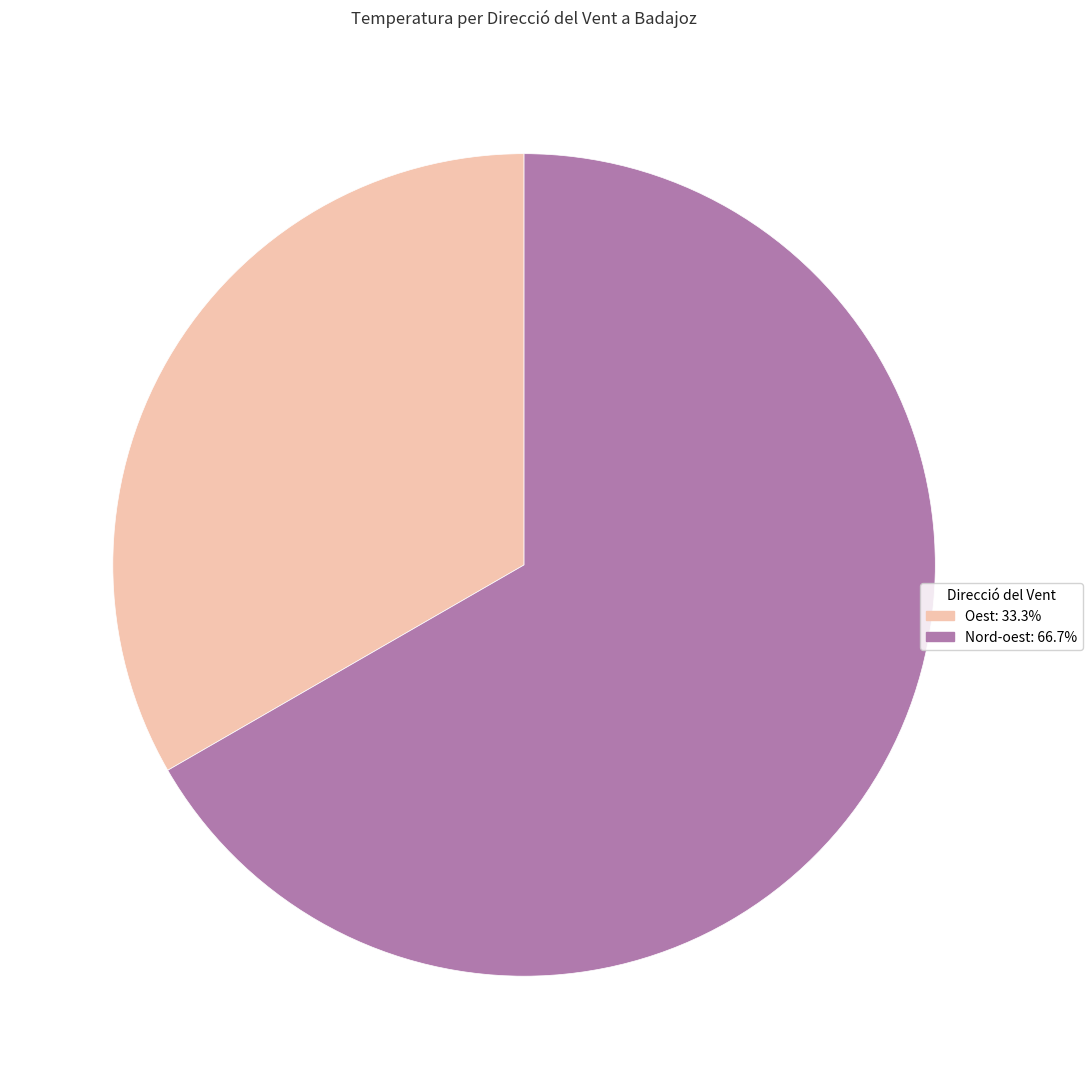

Count the number of slices in the pie.

2